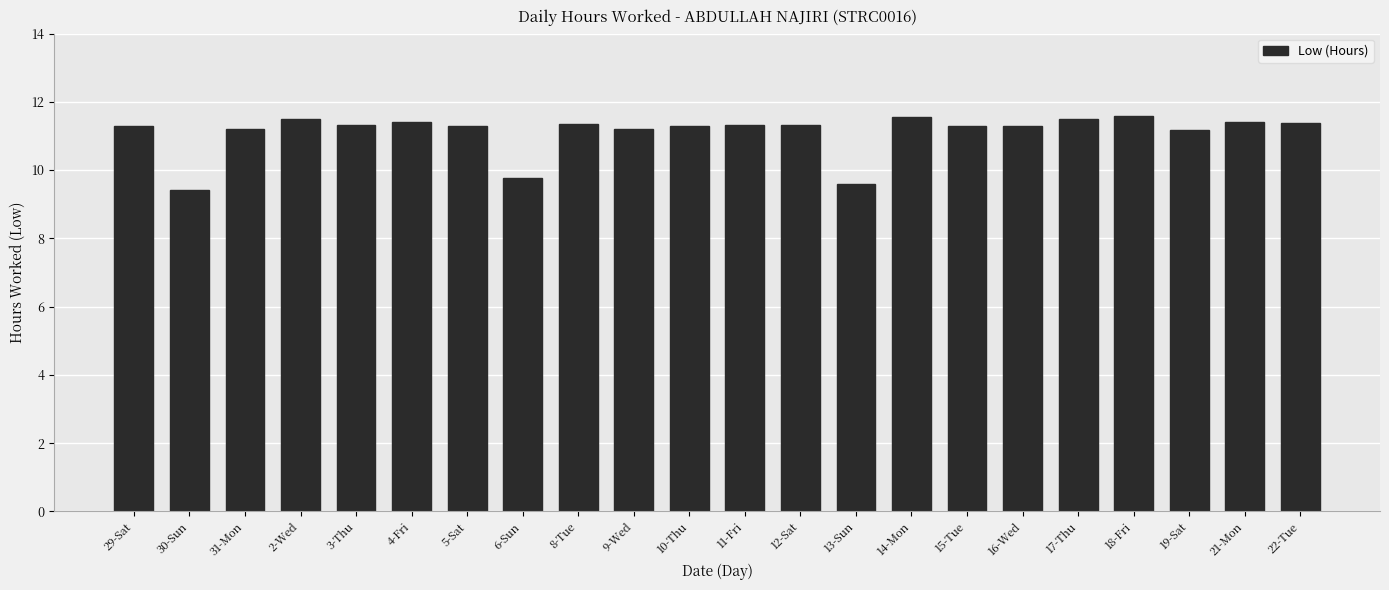

What is the difference between the values at 2-Wed and 13-Sun?

1.9